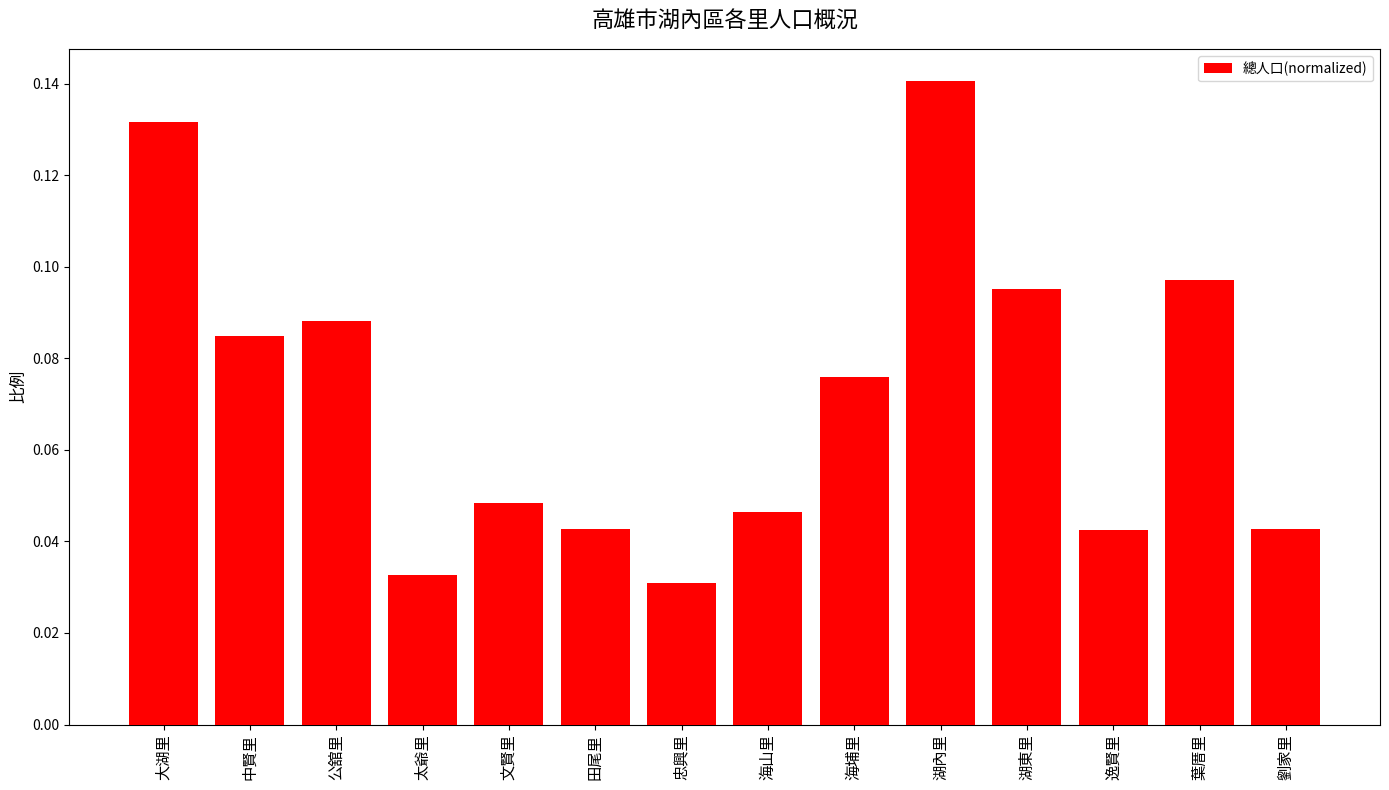

What is the sum of all values?

1.0